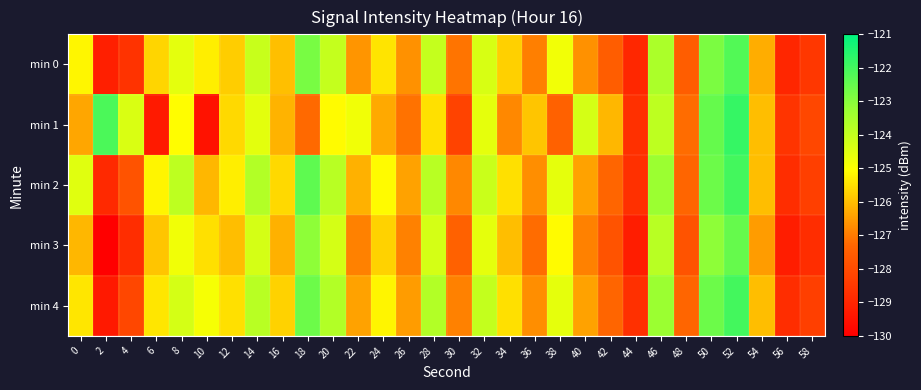

Reading right to left, list all the values displayed in this chart.

min 0: 58=-128.5	56=-129.0	54=-126.3	52=-122.2	50=-122.8	48=-127.5	46=-123.6	44=-128.9	42=-127.5	40=-126.7	38=-124.8	36=-126.9	34=-125.7	32=-124.3	30=-127.1	28=-124.0	26=-126.7	24=-125.4	22=-126.6	20=-124.0	18=-122.8	16=-126.0	14=-124.1	12=-125.8	10=-125.3	8=-124.6	6=-125.7	4=-128.6	2=-129.1	0=-125.2
min 1: 58=-128.1	56=-128.6	54=-126.0	52=-121.8	50=-122.5	48=-127.2	46=-123.9	44=-128.7	42=-126.1	40=-124.3	38=-127.4	36=-125.9	34=-126.8	32=-124.6	30=-128.2	28=-125.5	26=-127.1	24=-126.3	22=-124.8	20=-125.1	18=-127.3	16=-126.2	14=-124.6	12=-125.6	10=-129.5	8=-125.1	6=-129.3	4=-124.4	2=-122.1	0=-126.4
min 2: 58=-128.3	56=-128.8	54=-126.0	52=-122.0	50=-122.6	48=-127.3	46=-123.3	44=-128.7	42=-127.3	40=-126.4	38=-124.6	36=-126.7	34=-125.5	32=-124.1	30=-126.8	28=-123.8	26=-126.4	24=-125.1	22=-126.2	20=-123.8	18=-122.4	16=-125.6	14=-123.7	12=-125.3	10=-126.1	8=-123.9	6=-125.2	4=-127.8	2=-128.9	0=-124.5
min 3: 58=-128.8	56=-129.2	54=-126.5	52=-122.5	50=-123.1	48=-127.8	46=-123.8	44=-129.2	42=-127.8	40=-126.9	38=-125.1	36=-127.2	34=-126.0	32=-124.6	30=-127.4	28=-124.3	26=-126.9	24=-125.7	22=-126.9	20=-124.3	18=-123.1	16=-126.2	14=-124.3	12=-126.0	10=-125.5	8=-124.8	6=-125.9	4=-128.8	2=-130.0	0=-126.1
min 4: 58=-128.3	56=-128.8	54=-126.0	52=-122.0	50=-122.6	48=-127.3	46=-123.3	44=-128.7	42=-127.3	40=-126.4	38=-124.6	36=-126.7	34=-125.5	32=-124.0	30=-126.9	28=-123.7	26=-126.5	24=-125.2	22=-126.4	20=-123.7	18=-122.6	16=-125.7	14=-123.8	12=-125.5	10=-124.9	8=-124.3	6=-125.4	4=-128.1	2=-129.3	0=-125.4